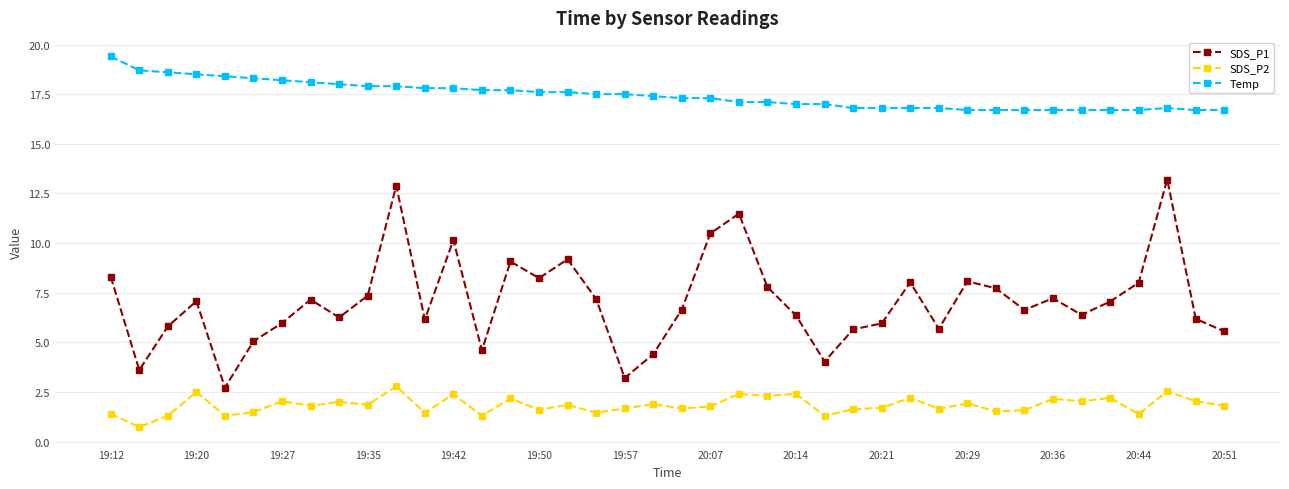

What is the value of the Temp point at the 33rd from the left?

16.7